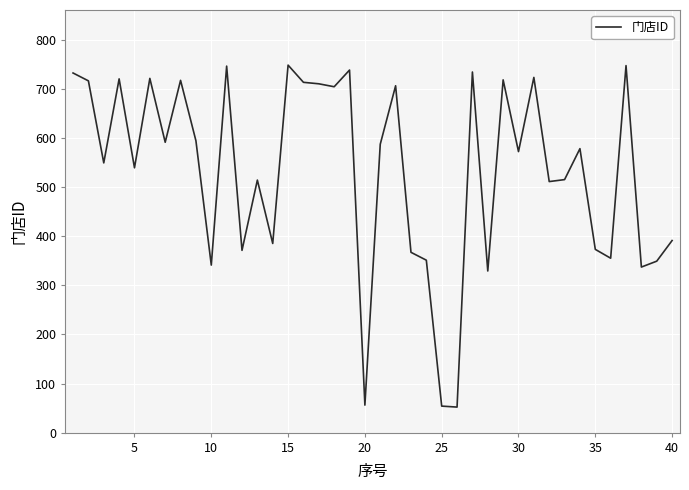

What is the smallest value displayed?

52